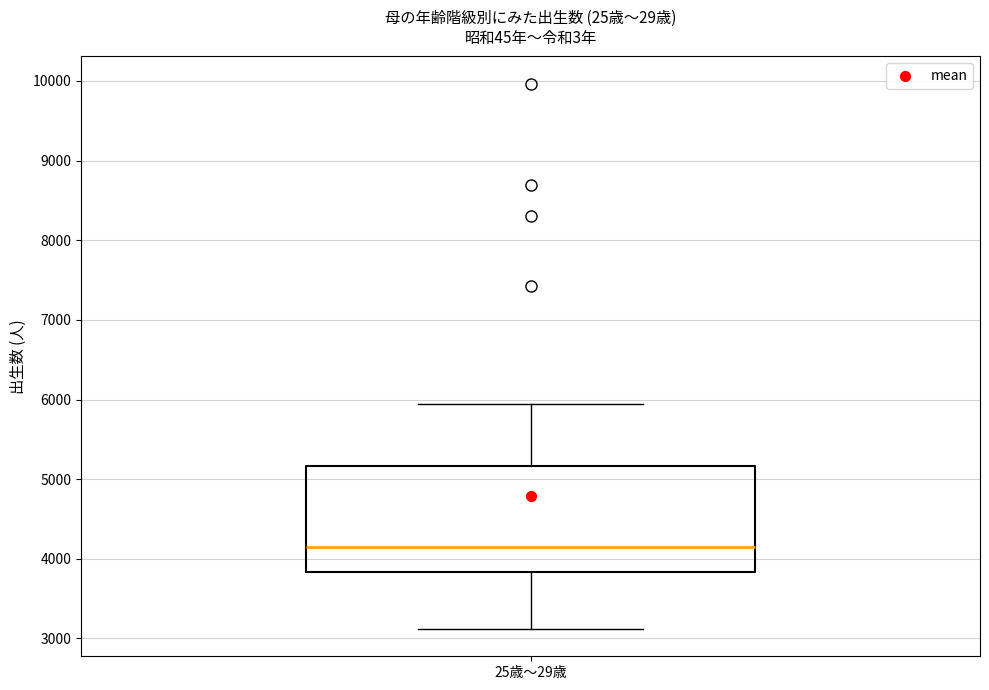

Where does the median line of the box for 25歳～29歳 sit on the y-axis? The values are not printed on the chart, so give them approximately, as read against the axis.

4200